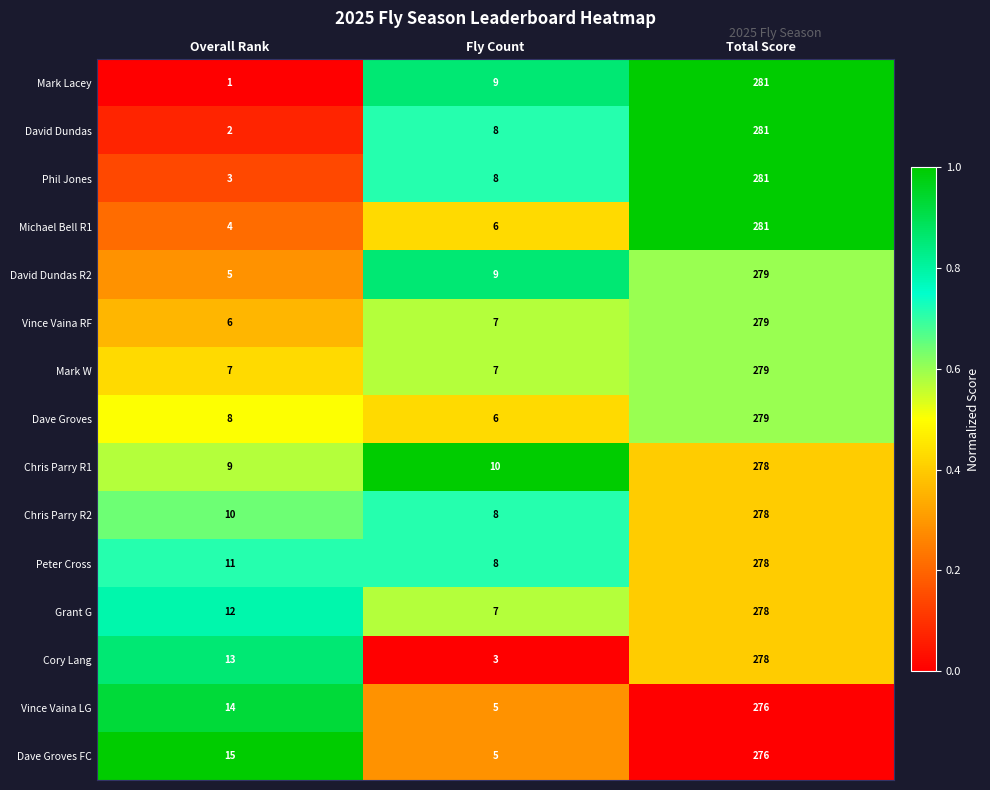

What is the sum of all Mark Lacey values?

291